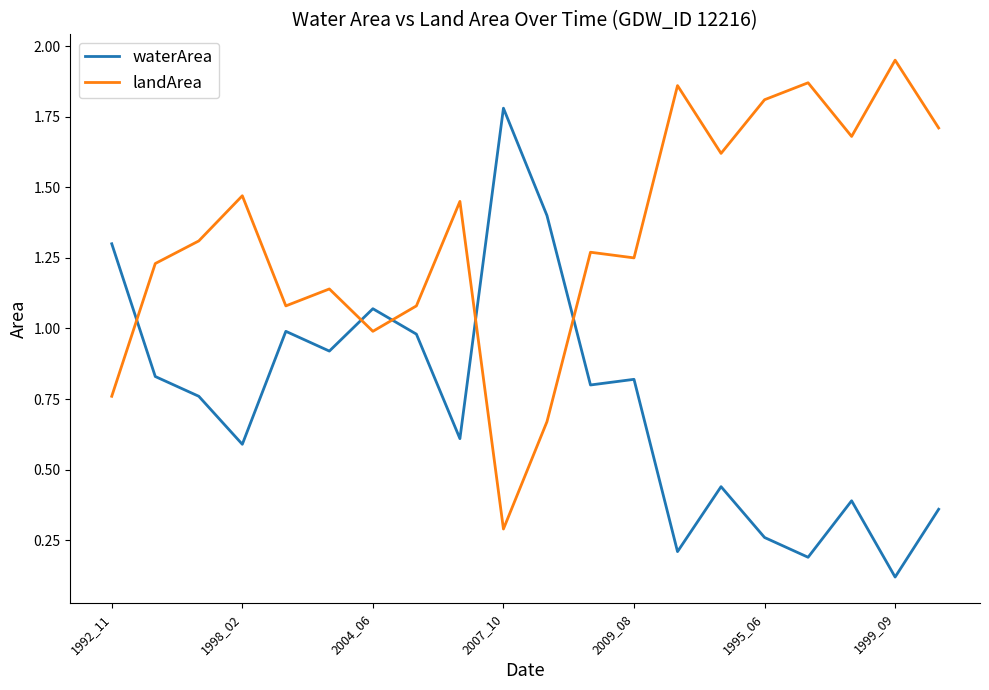

How many times do waterArea and landArea cross each other?

5